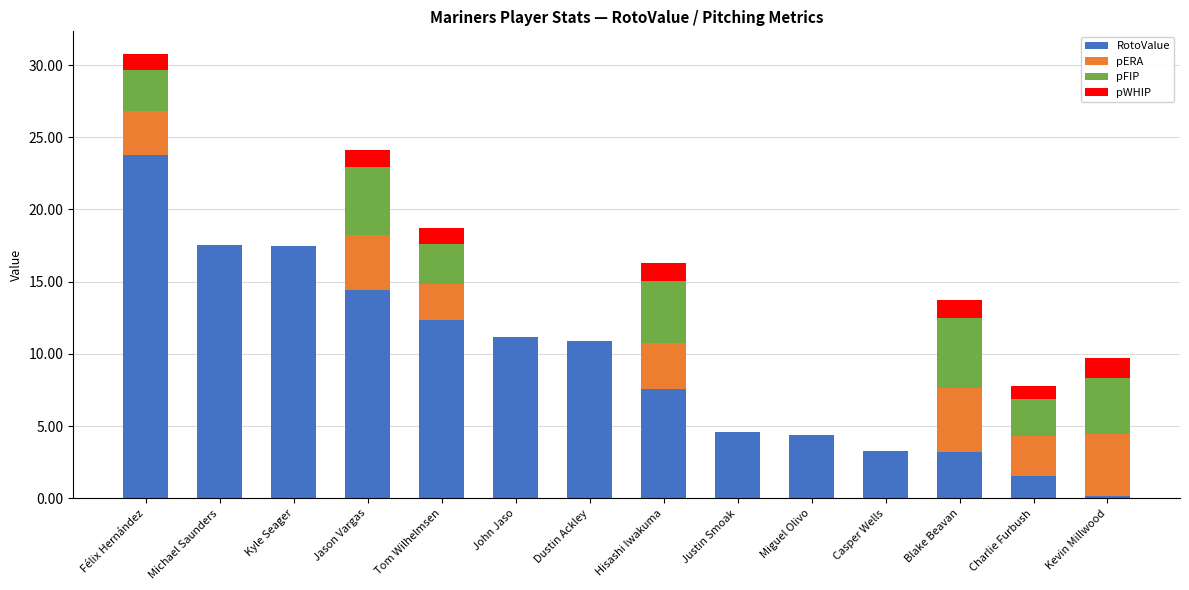

Is it true that RotoValue equals 4.4 at Miguel Olivo?

True